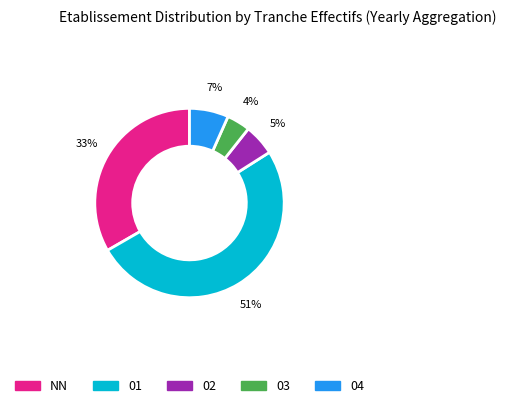

To the nearest percent, what percentage of the pie is 04?

7%